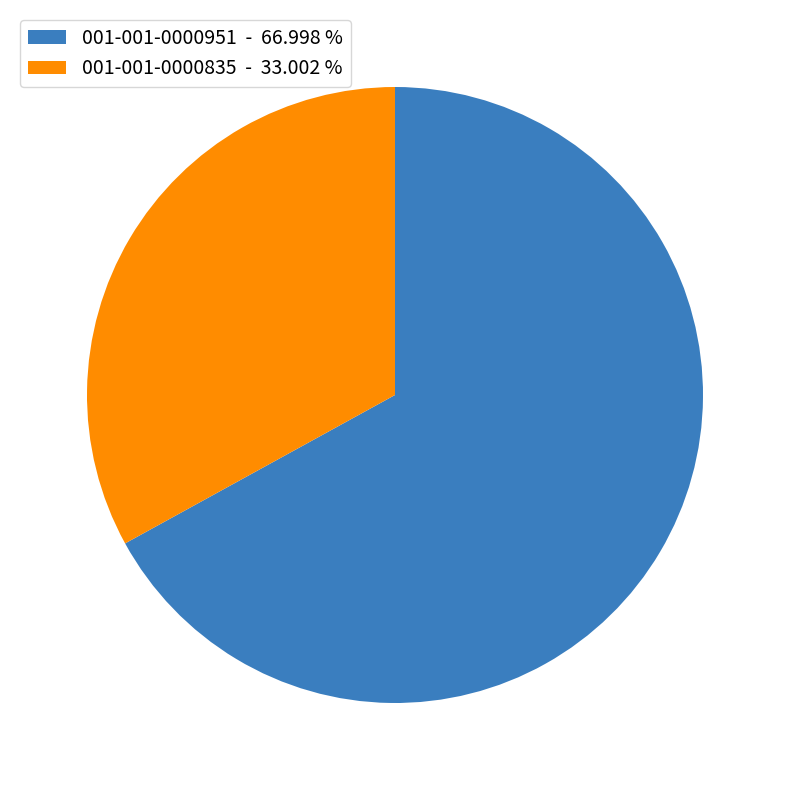

Which has a higher value, 001-001-0000835 - 33.002 % or 001-001-0000951 - 66.998 %?

001-001-0000951 - 66.998 %